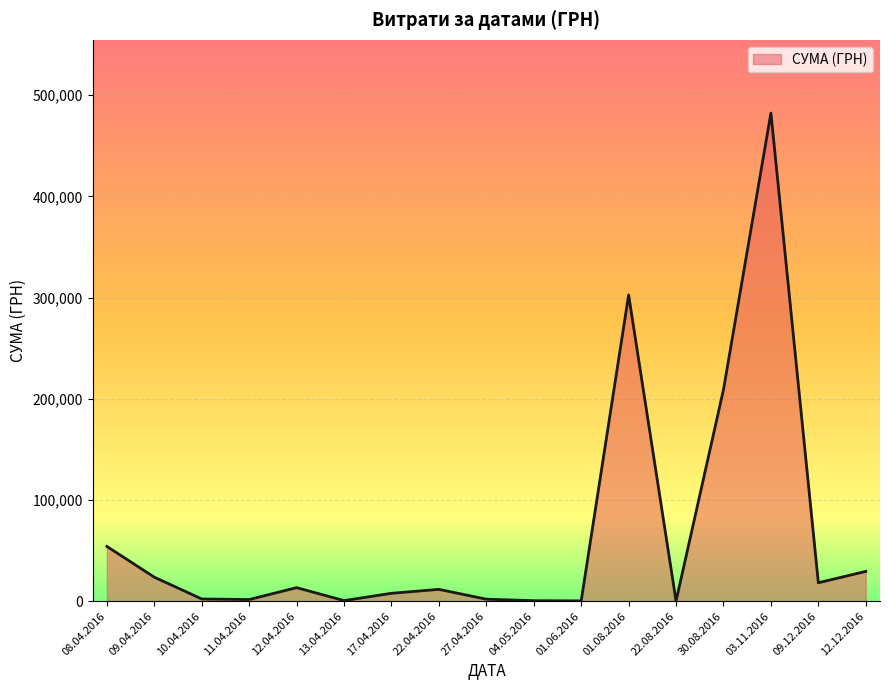

What is the maximum value shown in the chart?

482338.9